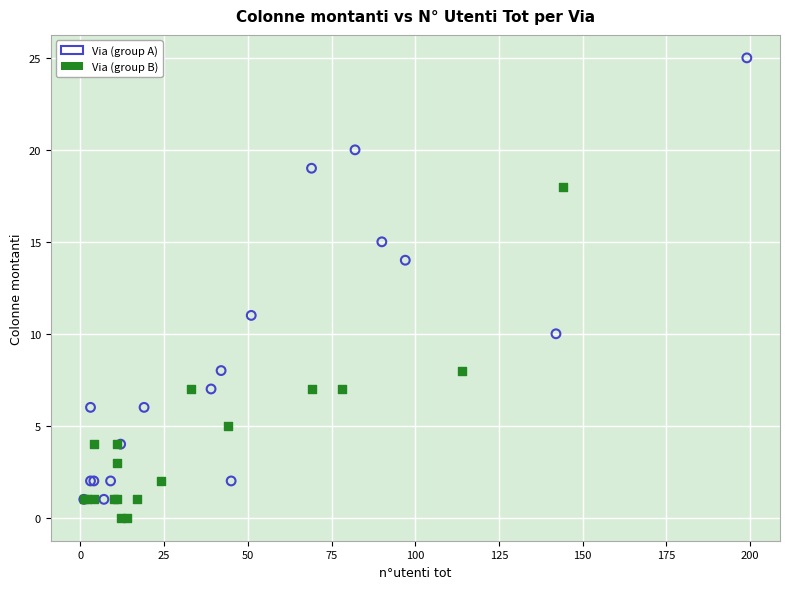

Which series has the largest Y range (max minus min)?

Via (group A)